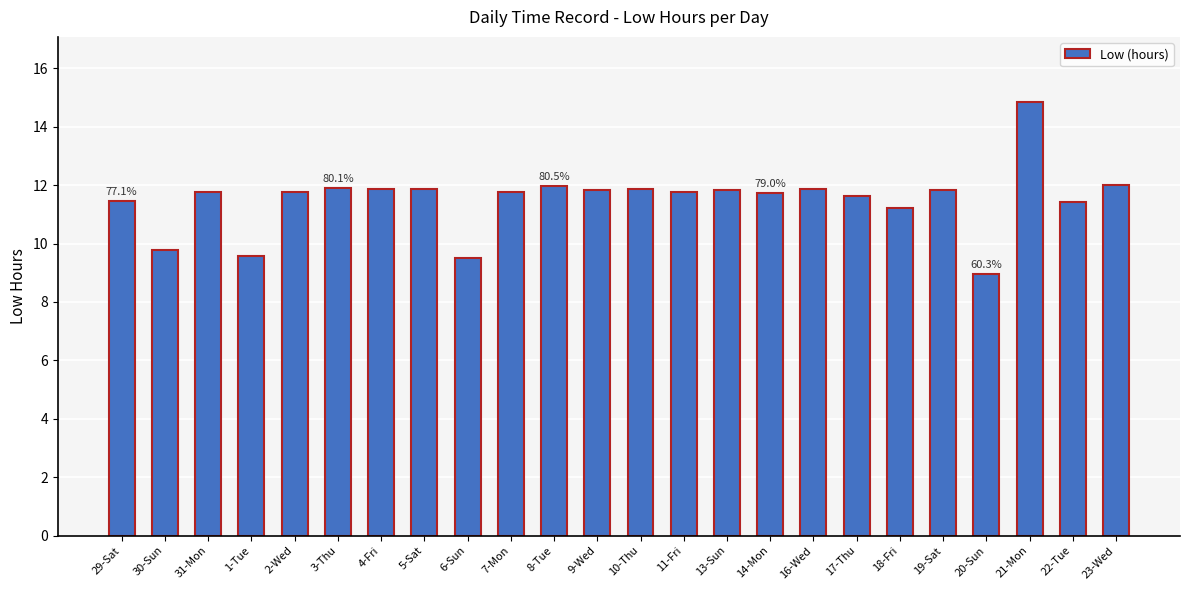

Which label corresponds to the largest value in the chart?

21-Mon